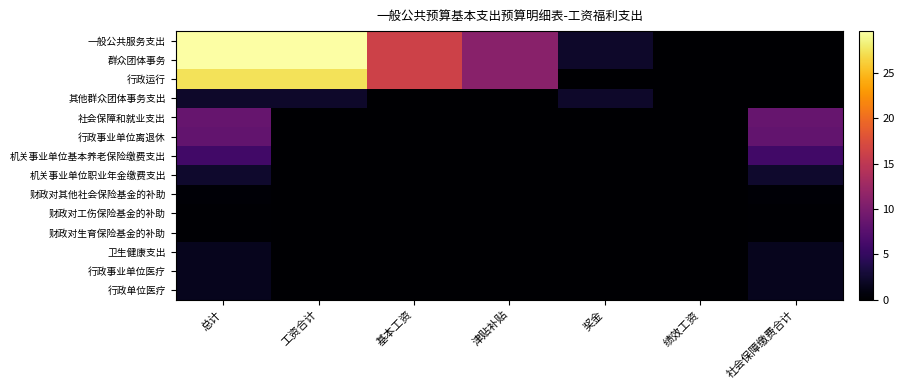

Reading right to left, extract all data points from this chart.

一般公共服务支出: 社会保障缴费合计=0.0	绩效工资=0.0	奖金=2.3	津贴补贴=11.1	基本工资=16.2	工资合计=29.6	总计=29.6
群众团体事务: 社会保障缴费合计=0.0	绩效工资=0.0	奖金=2.3	津贴补贴=11.1	基本工资=16.2	工资合计=29.6	总计=29.6
行政运行: 社会保障缴费合计=0.0	绩效工资=0.0	奖金=0.0	津贴补贴=11.1	基本工资=16.2	工资合计=27.3	总计=27.3
其他群众团体事务支出: 社会保障缴费合计=0.0	绩效工资=0.0	奖金=2.3	津贴补贴=0.0	基本工资=0.0	工资合计=2.3	总计=2.3
社会保障和就业支出: 社会保障缴费合计=8.6	绩效工资=0.0	奖金=0.0	津贴补贴=0.0	基本工资=0.0	工资合计=0.0	总计=8.6
行政事业单位离退休: 社会保障缴费合计=8.3	绩效工资=0.0	奖金=0.0	津贴补贴=0.0	基本工资=0.0	工资合计=0.0	总计=8.3
机关事业单位基本养老保险缴费支出: 社会保障缴费合计=5.9	绩效工资=0.0	奖金=0.0	津贴补贴=0.0	基本工资=0.0	工资合计=0.0	总计=5.9
机关事业单位职业年金缴费支出: 社会保障缴费合计=2.4	绩效工资=0.0	奖金=0.0	津贴补贴=0.0	基本工资=0.0	工资合计=0.0	总计=2.4
财政对其他社会保险基金的补助: 社会保障缴费合计=0.3	绩效工资=0.0	奖金=0.0	津贴补贴=0.0	基本工资=0.0	工资合计=0.0	总计=0.3
财政对工伤保险基金的补助: 社会保障缴费合计=0.2	绩效工资=0.0	奖金=0.0	津贴补贴=0.0	基本工资=0.0	工资合计=0.0	总计=0.2
财政对生育保险基金的补助: 社会保障缴费合计=0.1	绩效工资=0.0	奖金=0.0	津贴补贴=0.0	基本工资=0.0	工资合计=0.0	总计=0.1
卫生健康支出: 社会保障缴费合计=1.6	绩效工资=0.0	奖金=0.0	津贴补贴=0.0	基本工资=0.0	工资合计=0.0	总计=1.6
行政事业单位医疗: 社会保障缴费合计=1.6	绩效工资=0.0	奖金=0.0	津贴补贴=0.0	基本工资=0.0	工资合计=0.0	总计=1.6
行政单位医疗: 社会保障缴费合计=1.6	绩效工资=0.0	奖金=0.0	津贴补贴=0.0	基本工资=0.0	工资合计=0.0	总计=1.6